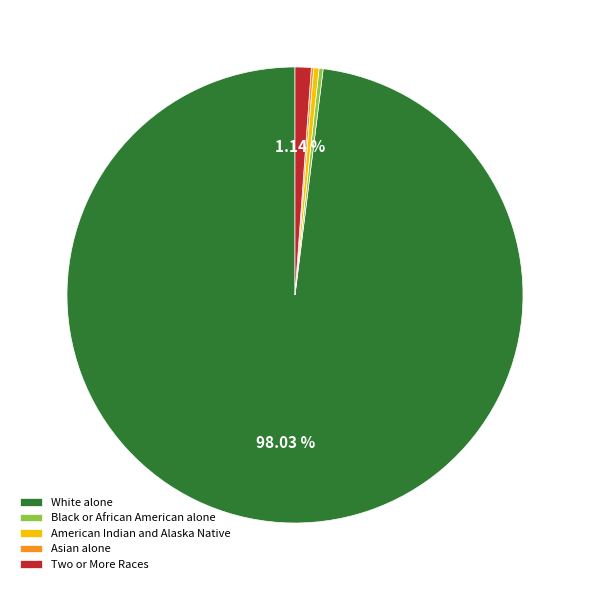

To the nearest percent, what is the average slice percentage?

20%